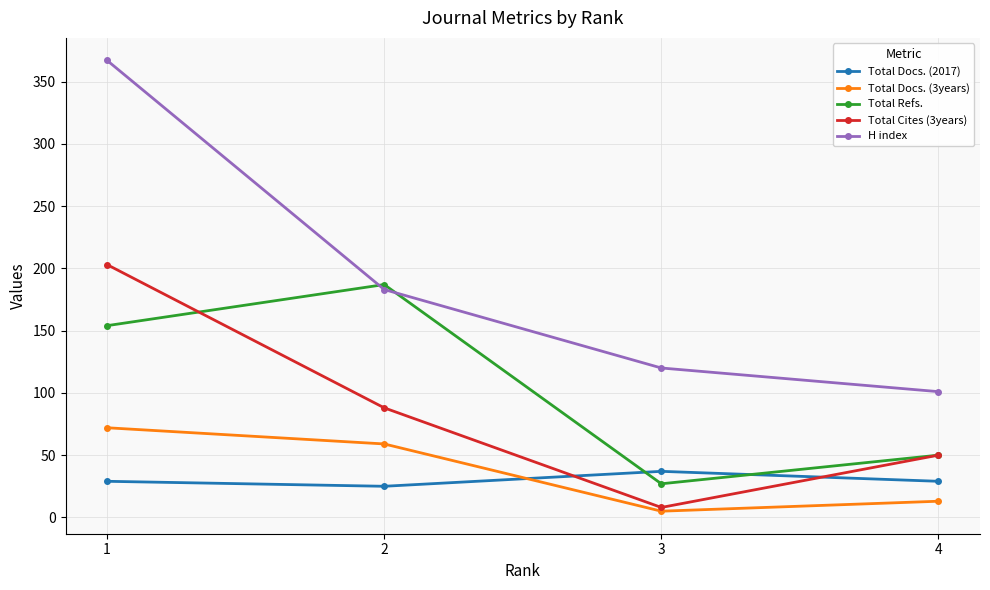

What value does the H index series have at 2, to the nearest 50?

200